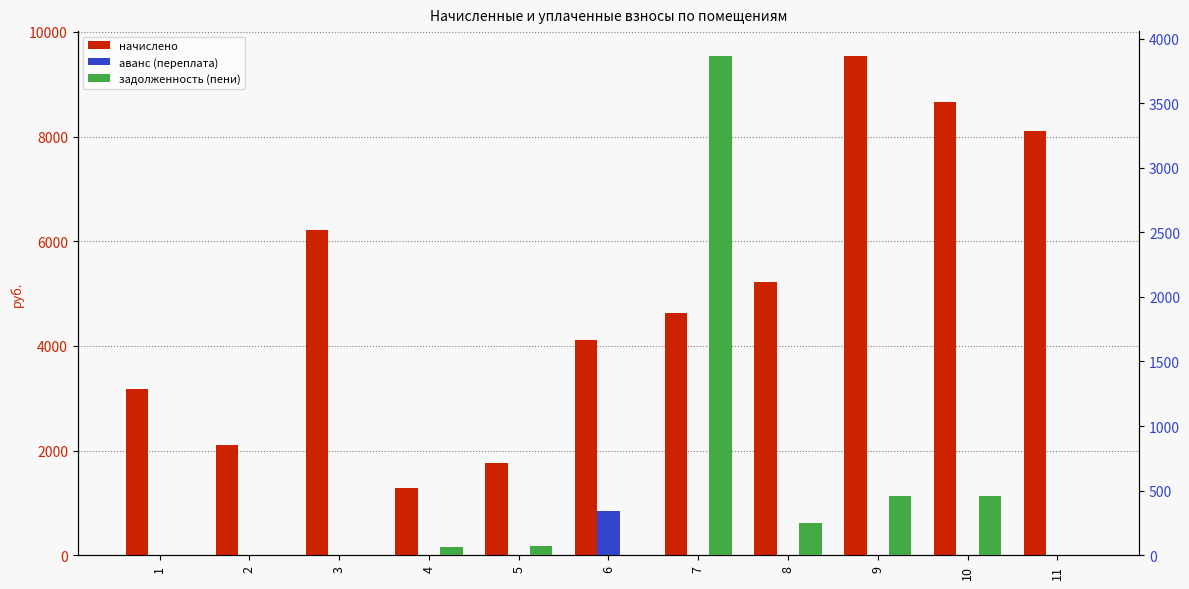

What is the difference between the highest and lowest values at 10?

8660.9